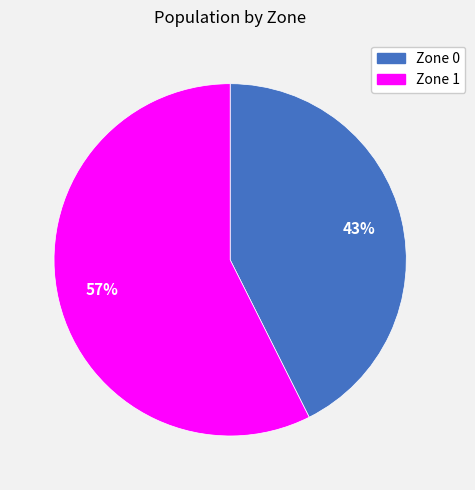

Is there a majority slice in this chart?

Yes